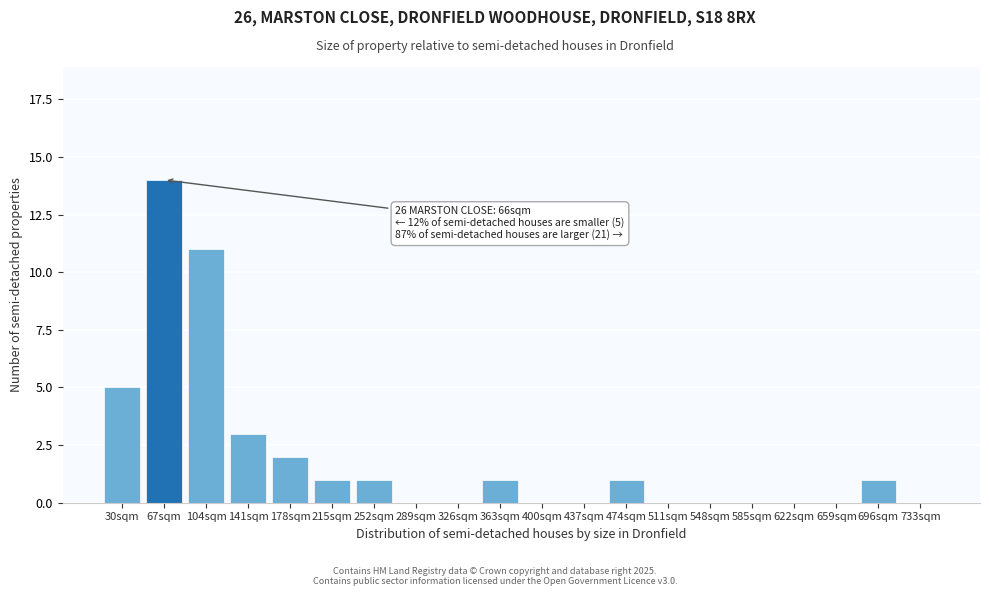

Reading left to right, list all the values displayed in this chart.

30sqm=5	67sqm=14	104sqm=11	141sqm=3	178sqm=2	215sqm=1	252sqm=1	289sqm=0	326sqm=0	363sqm=1	400sqm=0	437sqm=0	474sqm=1	511sqm=0	548sqm=0	585sqm=0	622sqm=0	659sqm=0	696sqm=1	733sqm=0